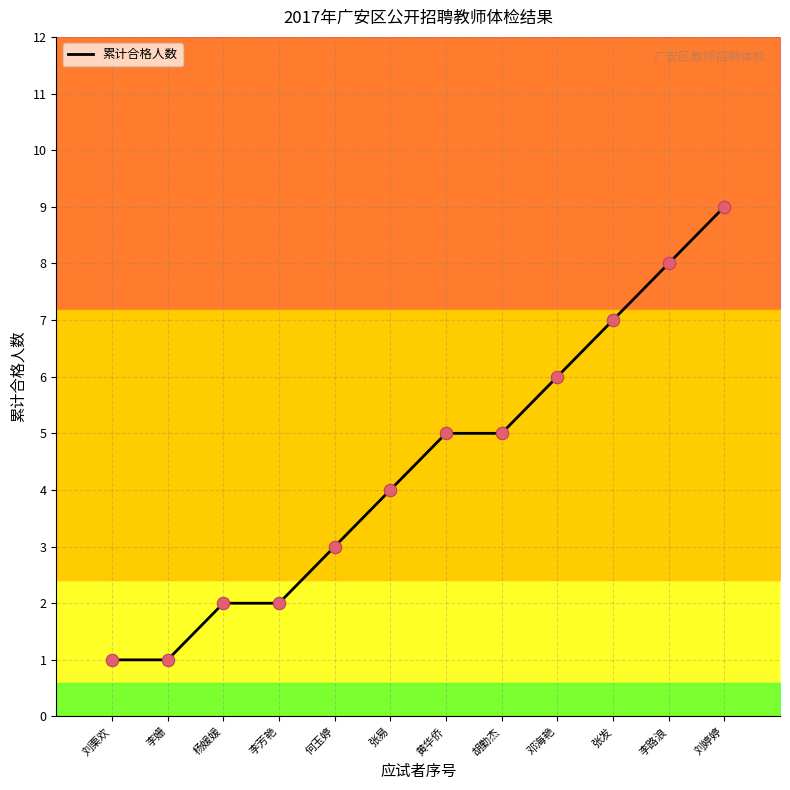

What is the change in value from 黄华侨 to 李路浪?

+3